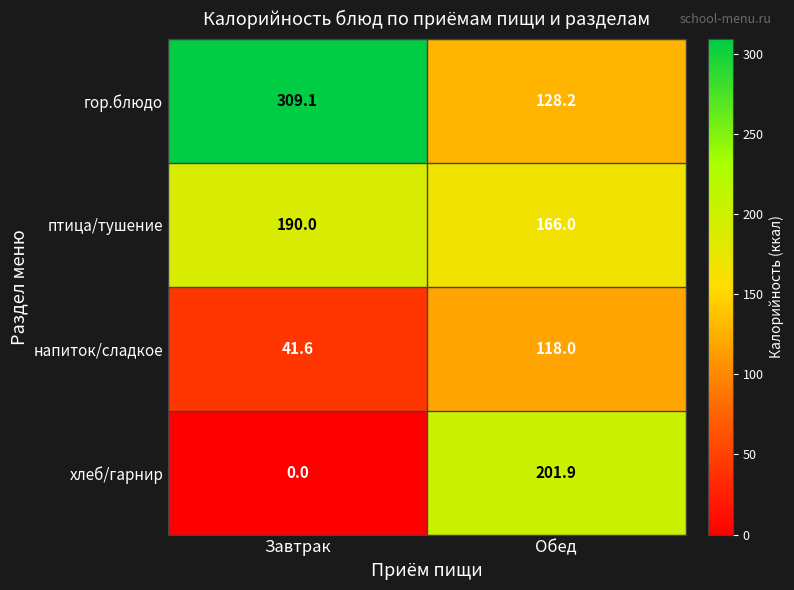

List the series in order of their overall mean, highest first.

гор.блюдо, птица/тушение, хлеб/гарнир, напиток/сладкое